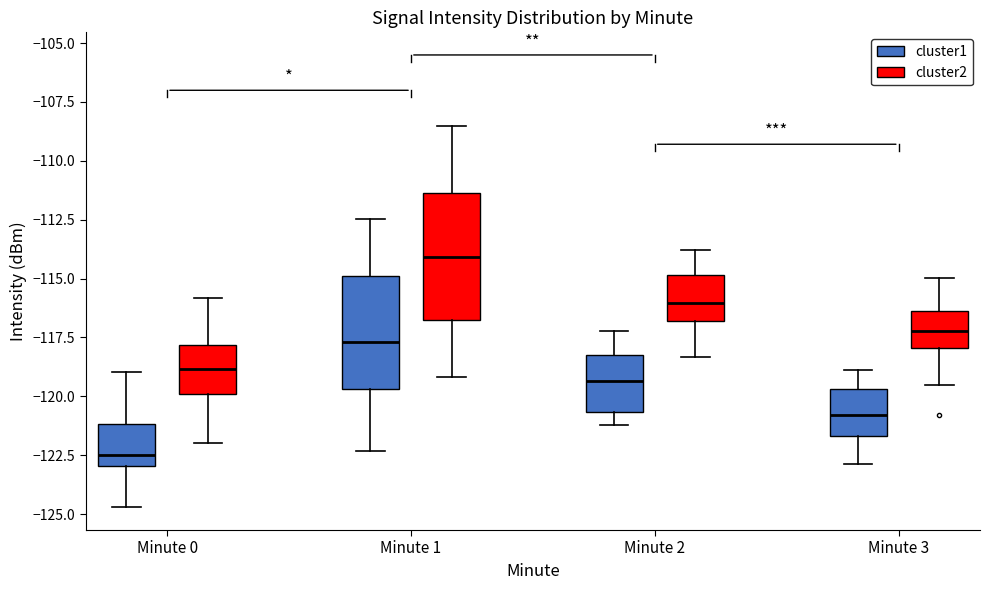

Where is the upper edge of the box for Minute 1 (cluster2) on the y-axis? The values are not printed on the chart, so give them approximately, as read against the axis.

-111.5